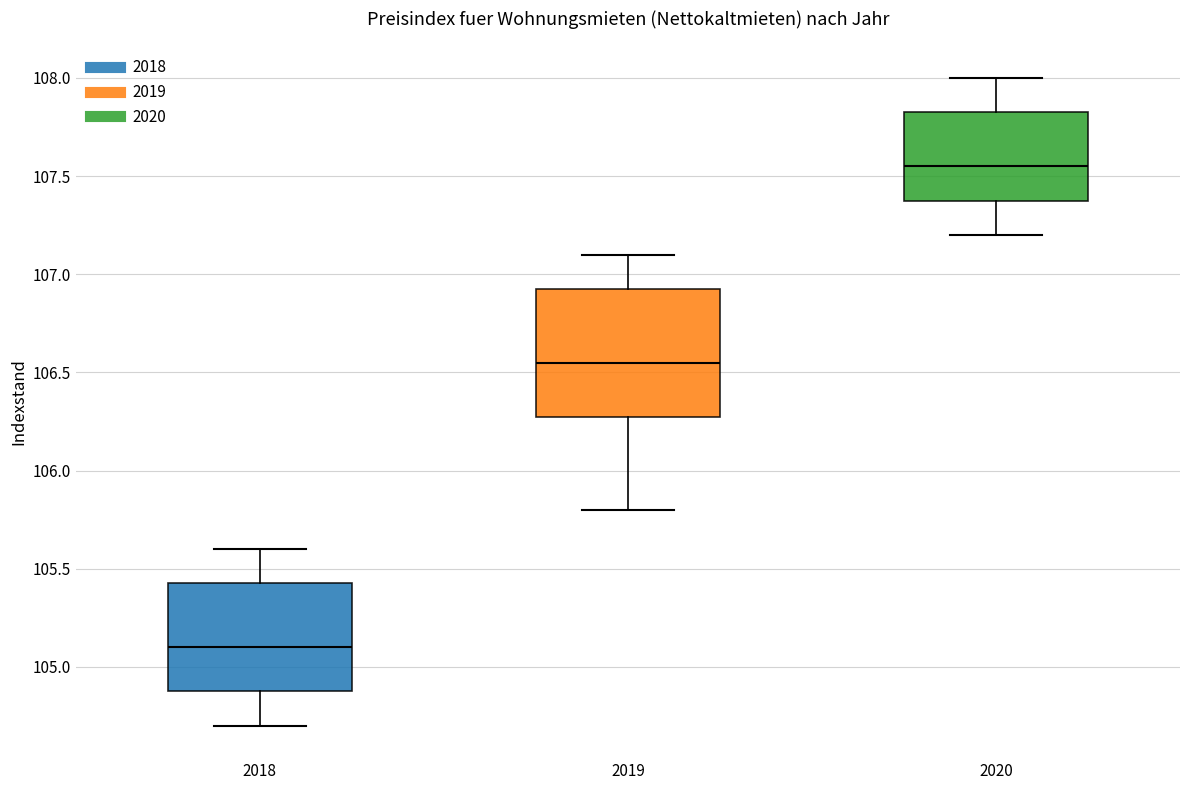

Which box is the tallest, from its lower edge to its upper edge?

2019